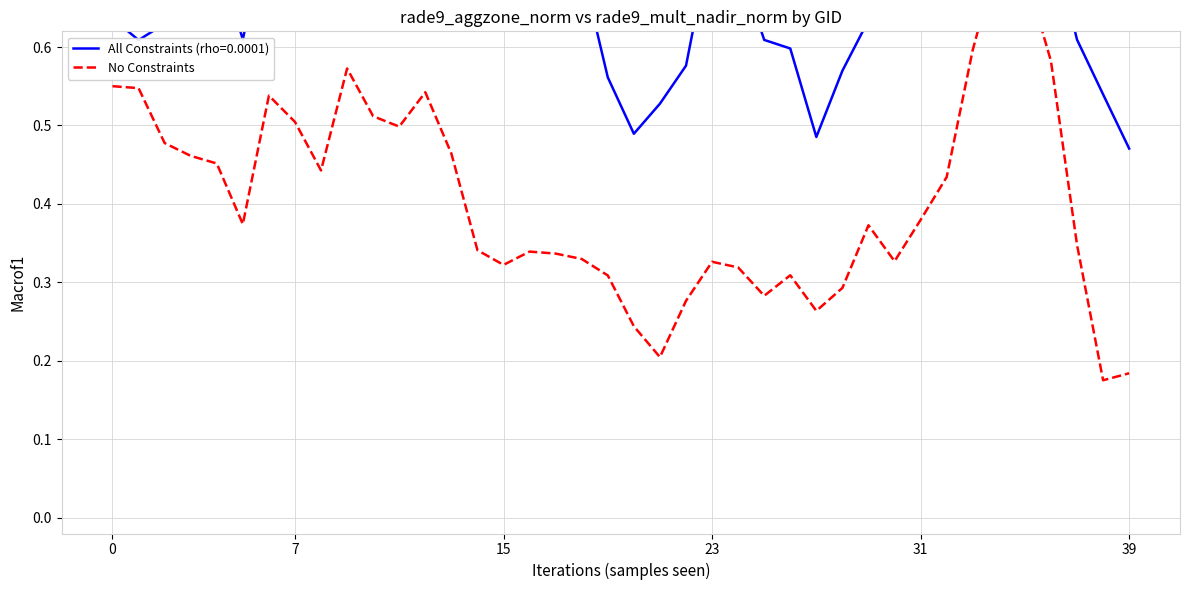

How many points are higher than both their immediate neighbors (excluding endpoints)?

8